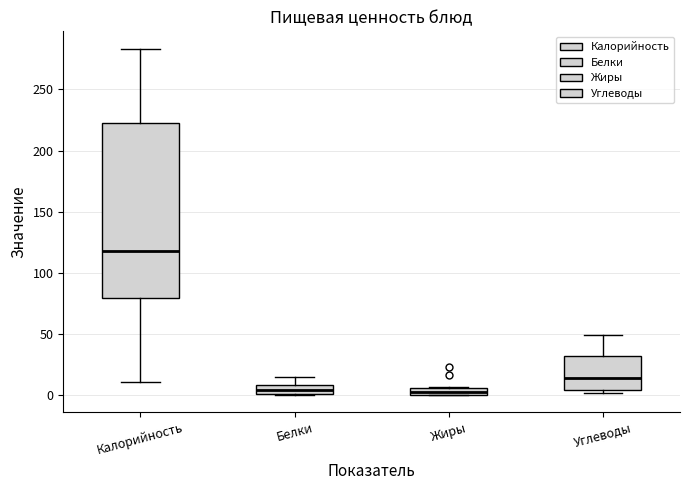

Comparing the boxes themselves (not the whiskers), which one is the tallest?

Калорийность